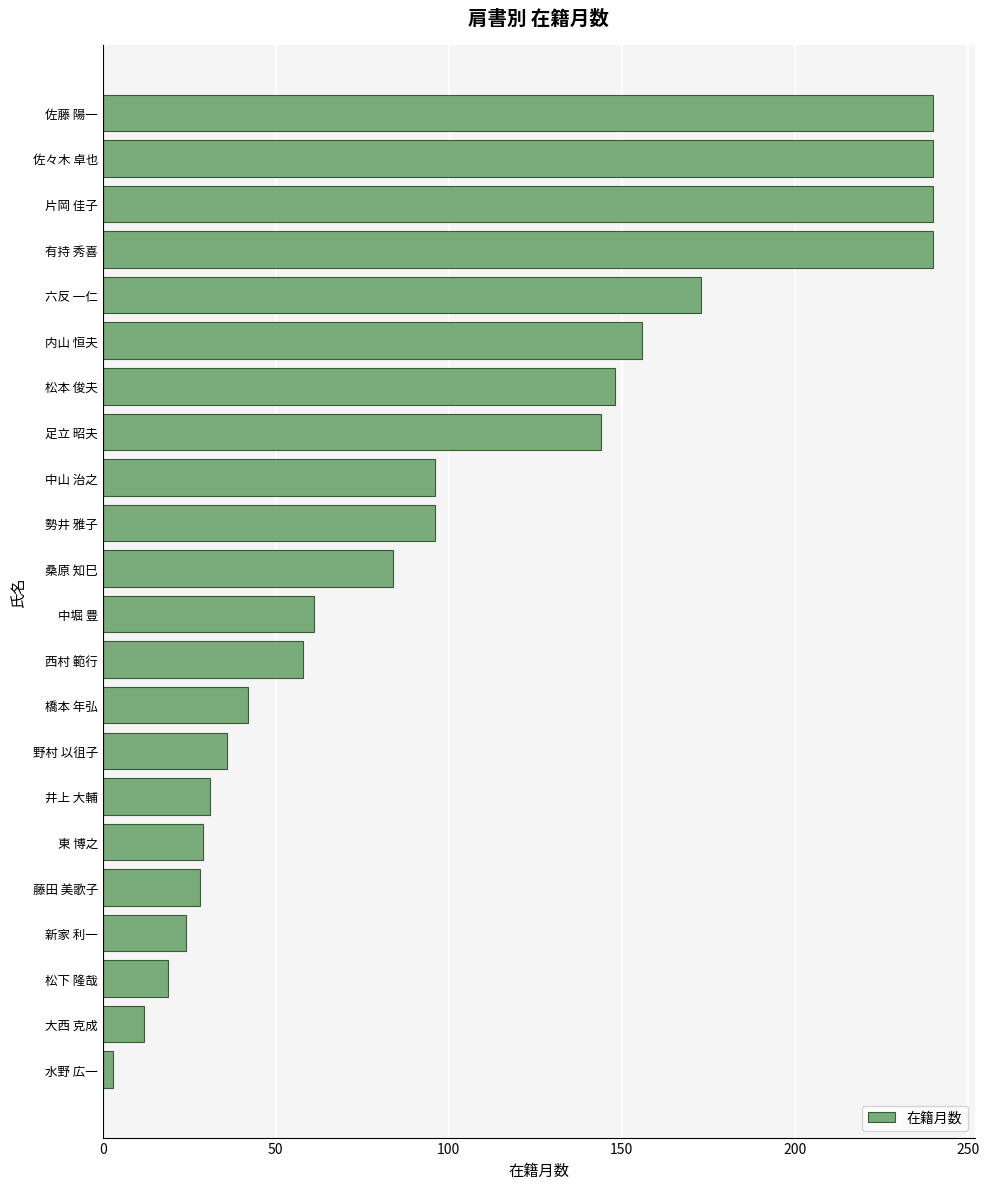

Is it true that the value at 野村 以徂子 is 56?

False